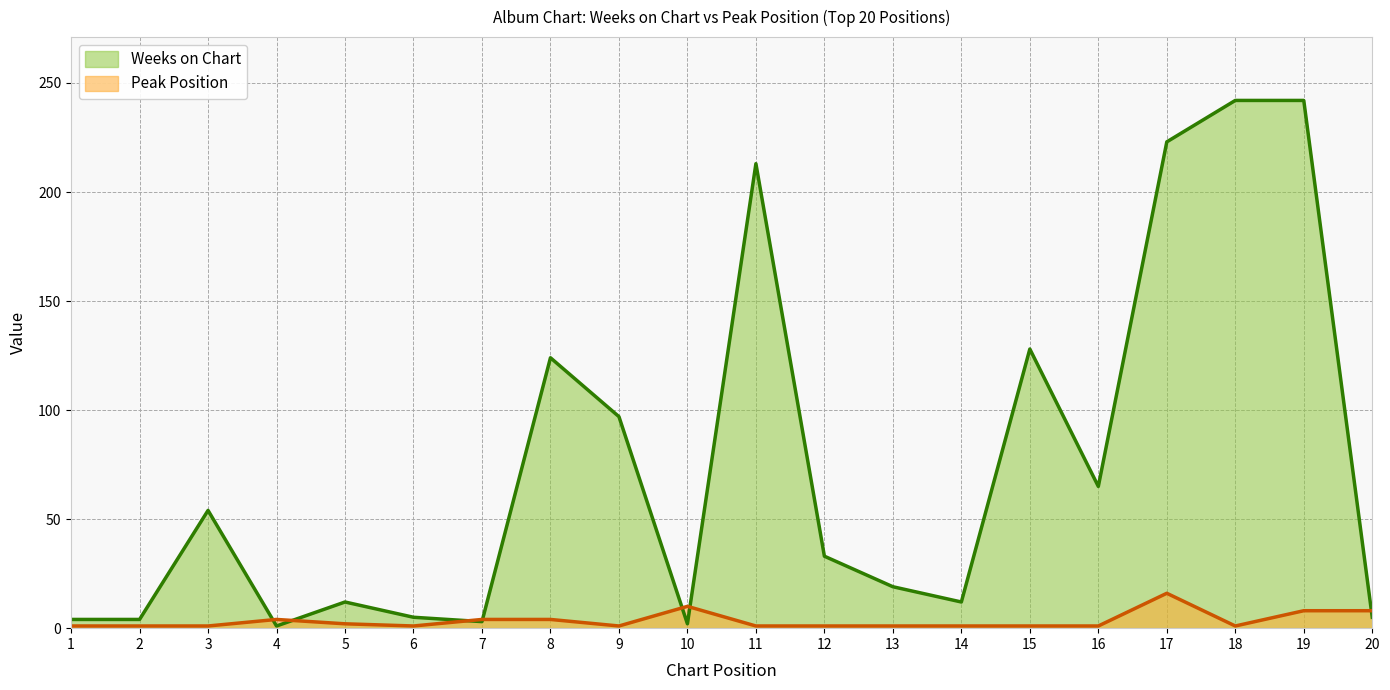

How many times do Peak Position and Weeks on Chart cross each other?

7